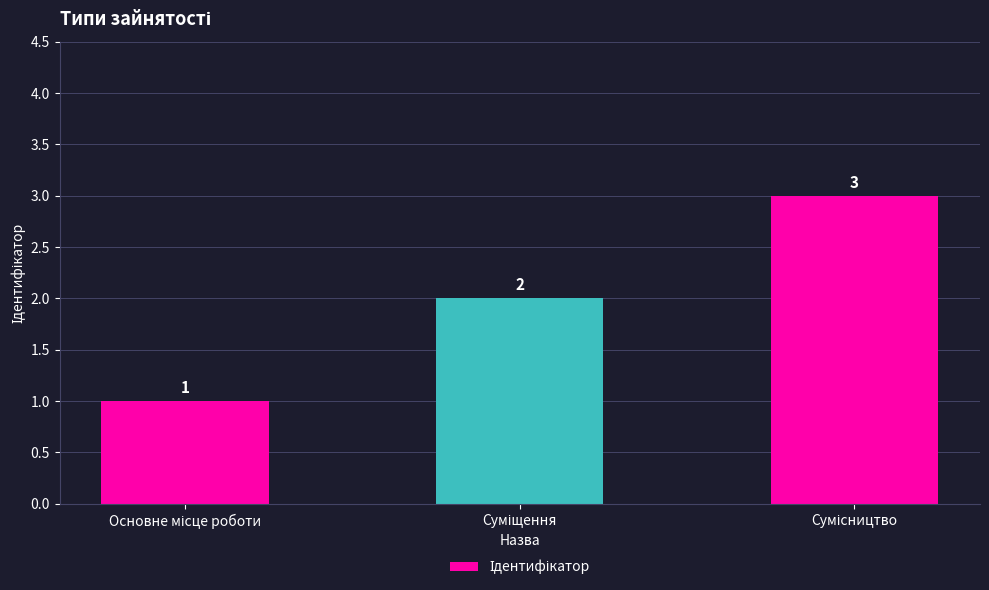

Count the values in the range 1 to 3.

3